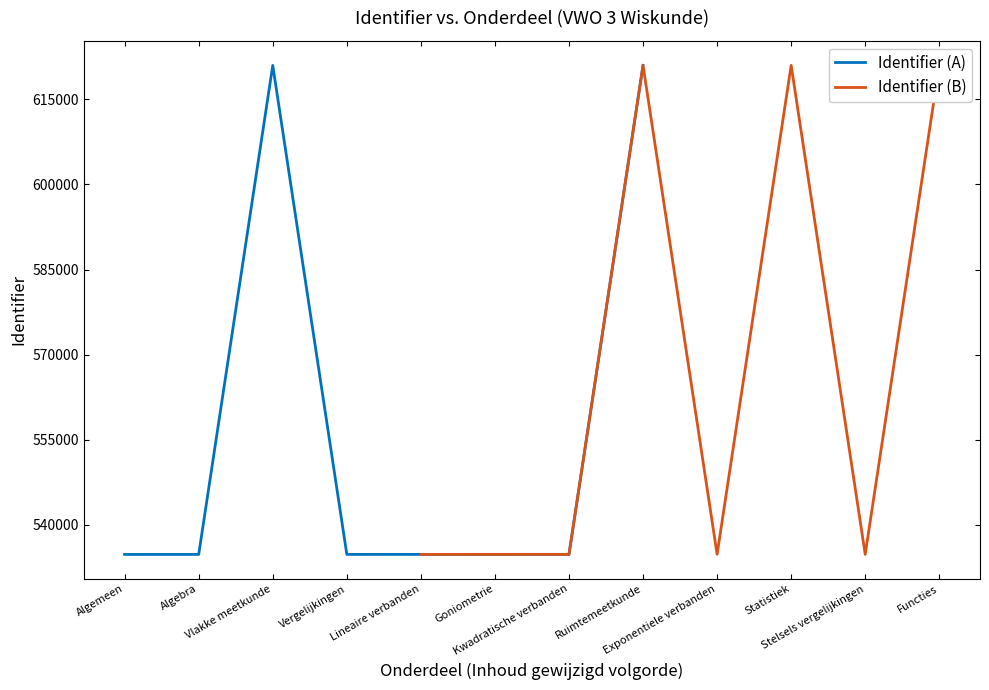

What are all the series names shown in the legend?

Identifier (A), Identifier (B)